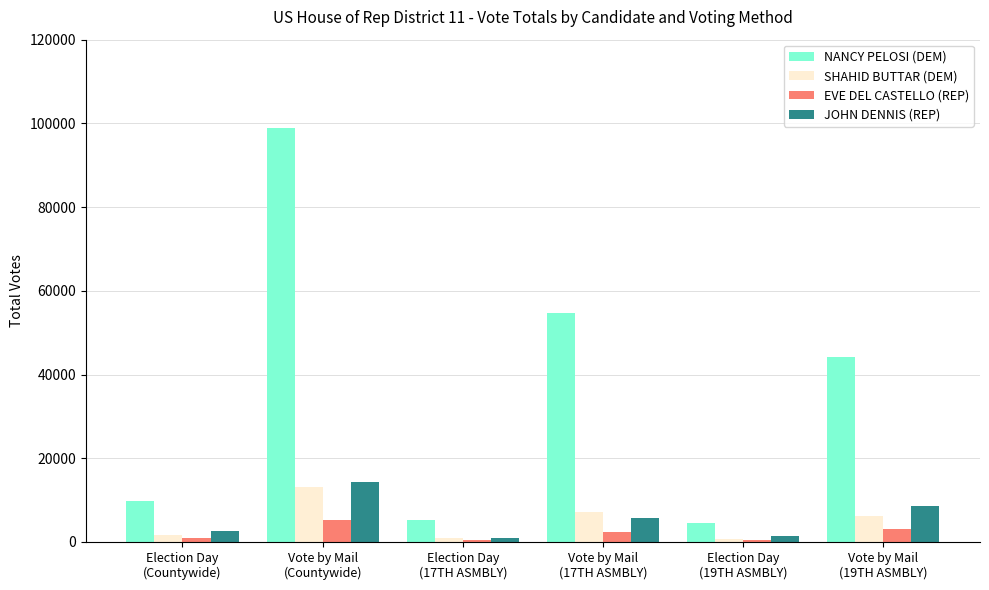

What are all the series names shown in the legend?

NANCY PELOSI (DEM), SHAHID BUTTAR (DEM), EVE DEL CASTELLO (REP), JOHN DENNIS (REP)